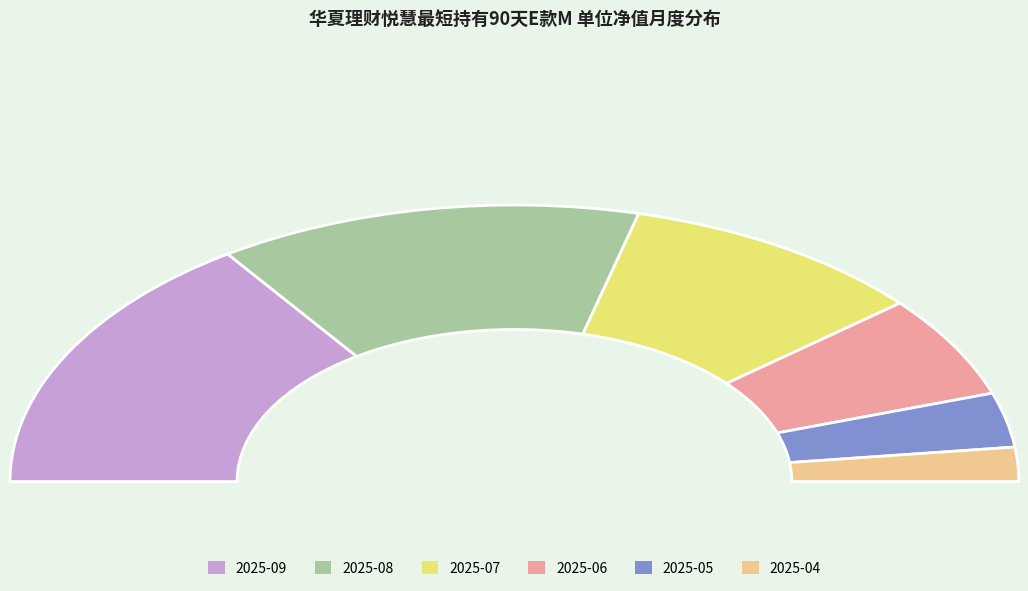

Combined, do 2025-06 and 2025-08 account for over 50%?

No